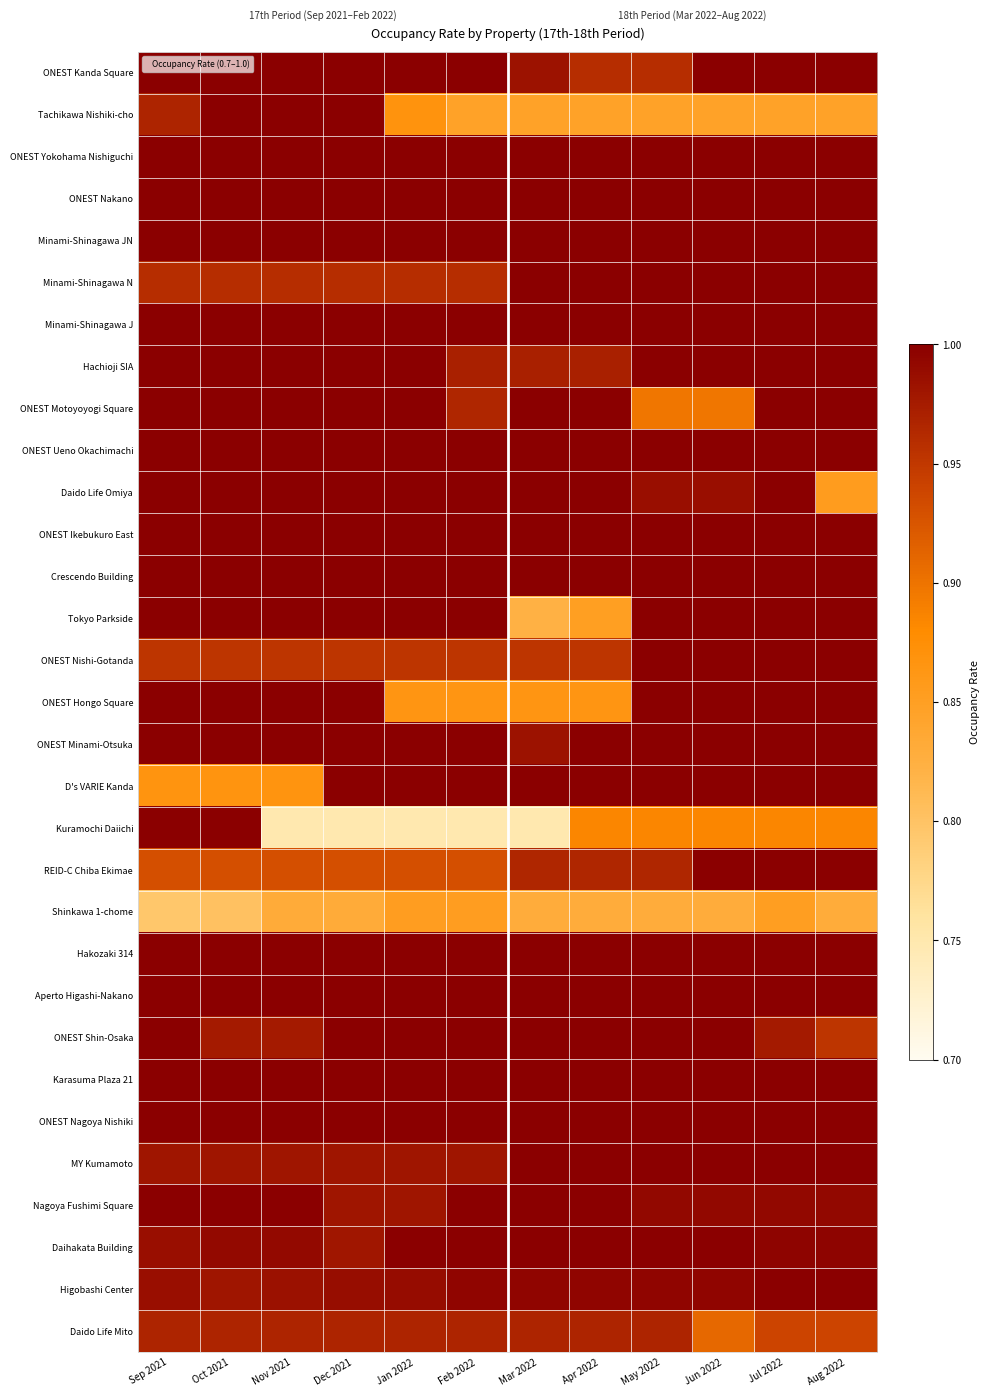

Which category has the highest value across all series?

Sep 2021